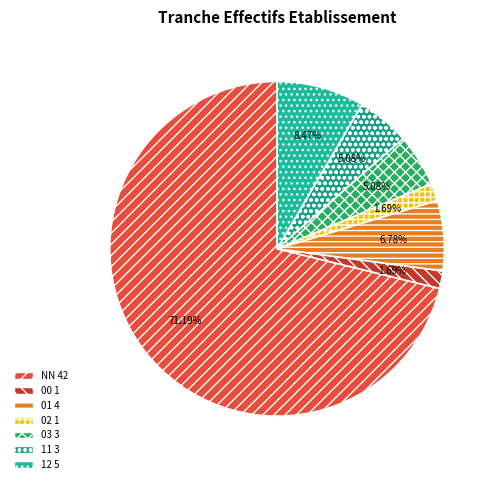

How many segments does this pie chart have?

7